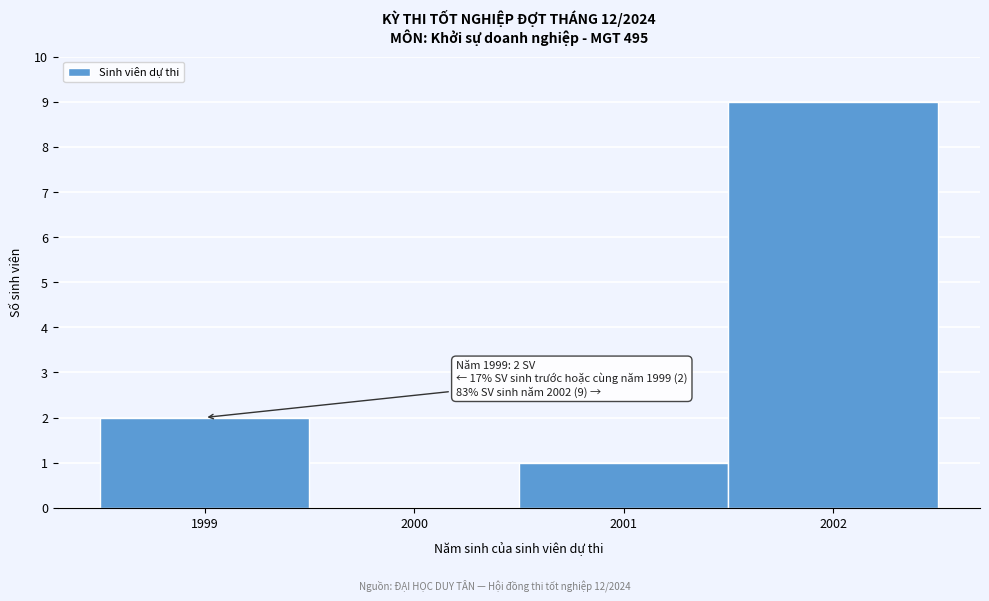

Which range on the x-axis has the tallest bar?

2001.5 to 2002.5